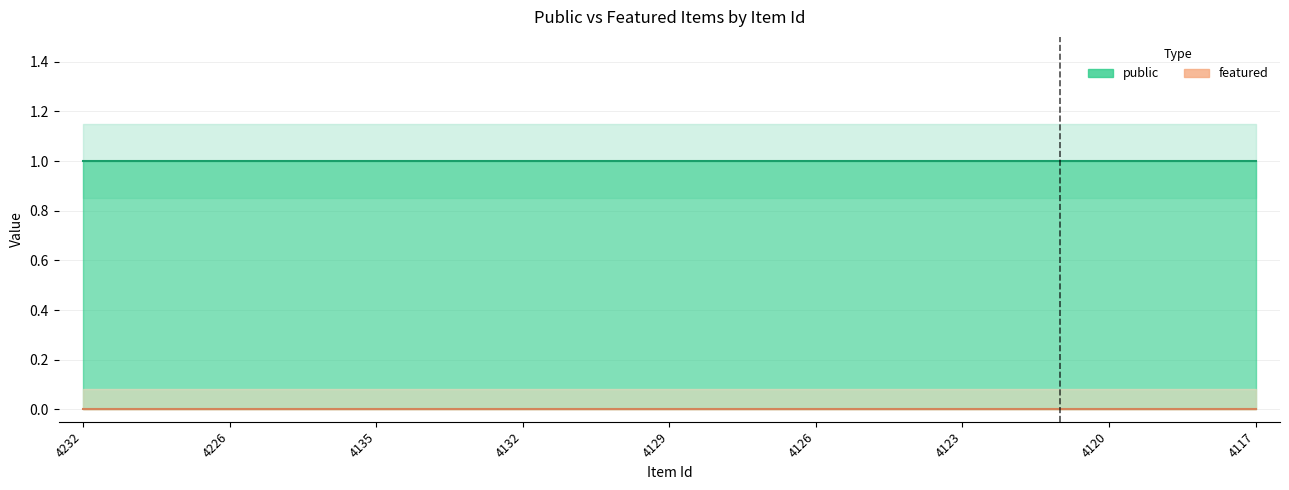

What is the value of the public point at the 18th from the left?

1